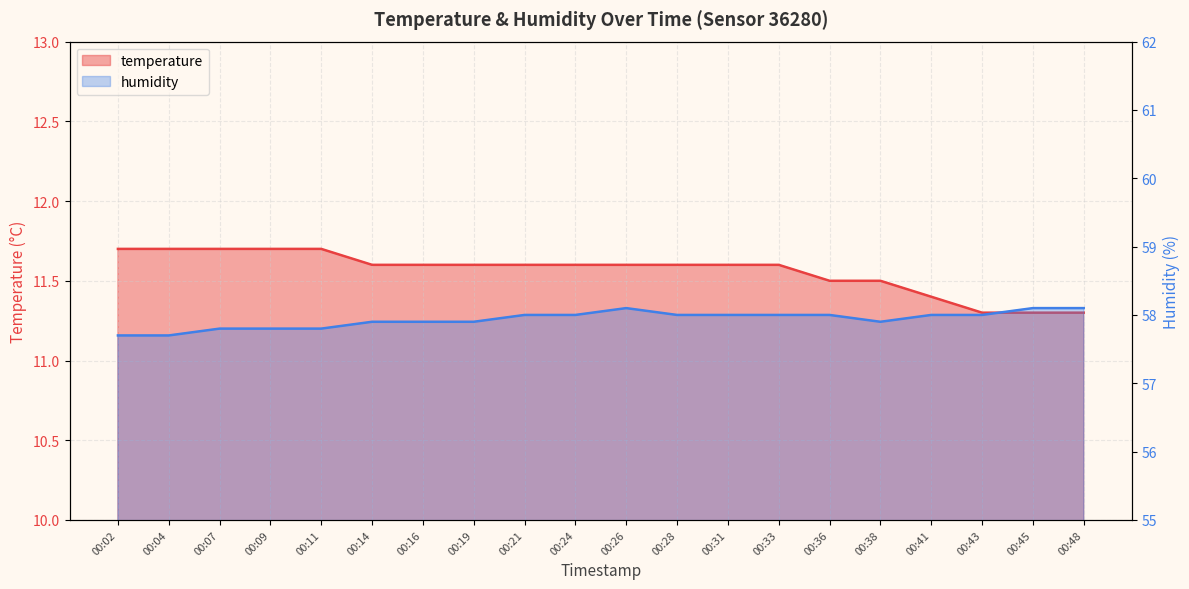

The temperature series shows 19.8 at 00:36. True or false?

False